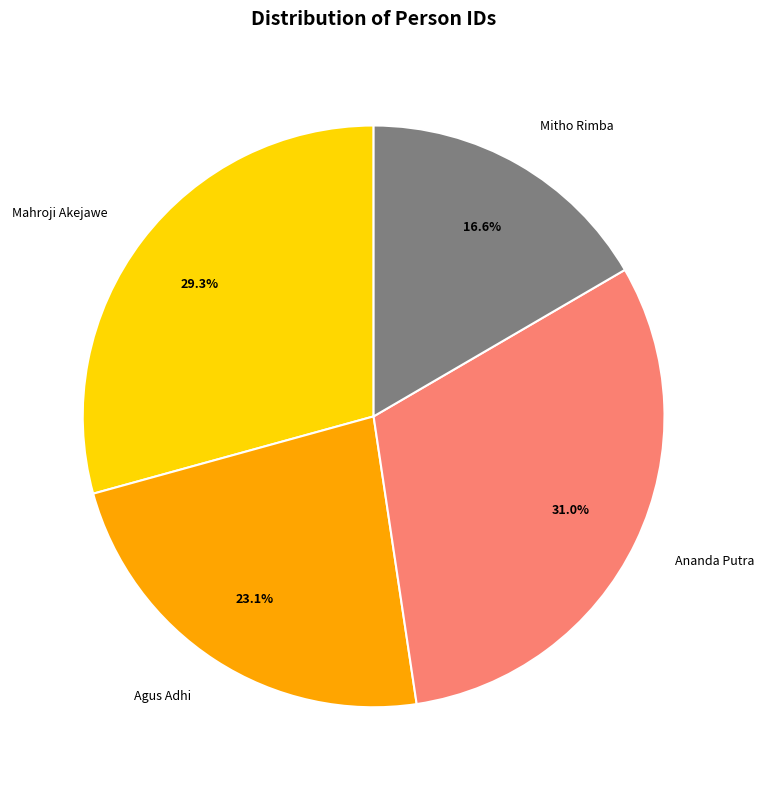

Is it true that Ananda Putra is 31% of the pie?

True